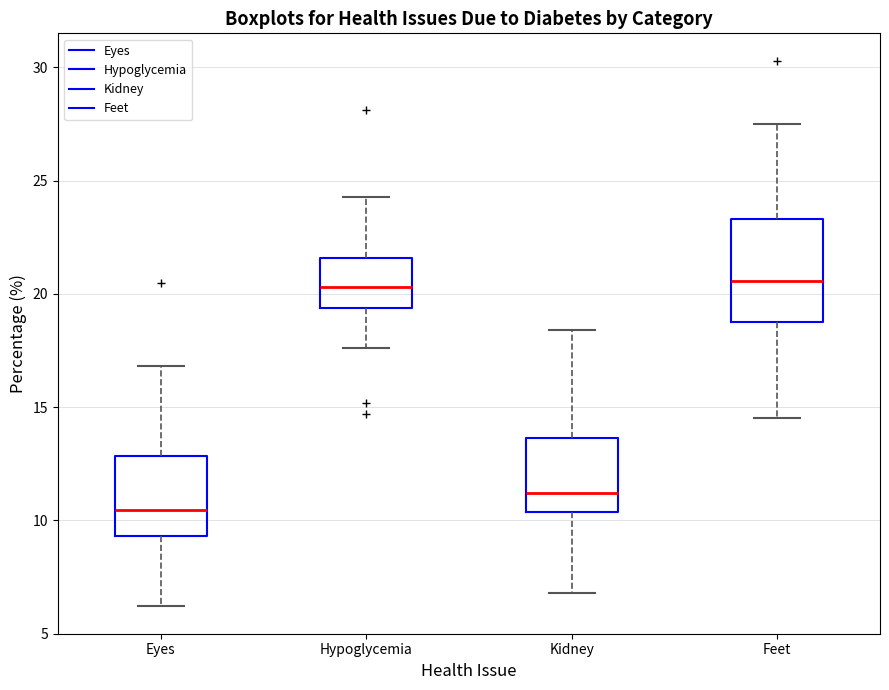

Reading left to right, transcribe this box plot: for each box, give where its median line is, the range the box spans, and where its two whiskers end, as read against the y-axis. The values are not printed on the chart, so give them approximately, as read against the axis.

Eyes: median 10.5, box 9.5 to 13.0, whiskers 6.0 to 17.0
Hypoglycemia: median 20.5, box 19.5 to 21.5, whiskers 17.5 to 24.5
Kidney: median 11.0, box 10.5 to 13.5, whiskers 7.0 to 18.5
Feet: median 20.5, box 19.0 to 23.5, whiskers 14.5 to 27.5